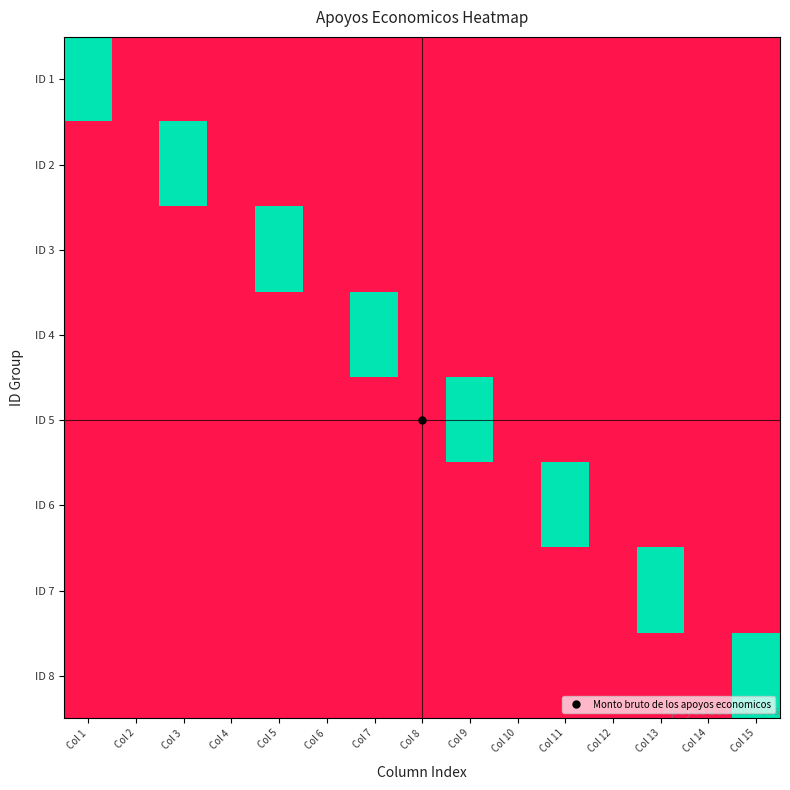

Reading left to right, what are all the values shown in this chart?

ID 1: Col 1=1	Col 2=0	Col 3=0	Col 4=0	Col 5=0	Col 6=0	Col 7=0	Col 8=0	Col 9=0	Col 10=0	Col 11=0	Col 12=0	Col 13=0	Col 14=0	Col 15=0
ID 2: Col 1=0	Col 2=0	Col 3=1	Col 4=0	Col 5=0	Col 6=0	Col 7=0	Col 8=0	Col 9=0	Col 10=0	Col 11=0	Col 12=0	Col 13=0	Col 14=0	Col 15=0
ID 3: Col 1=0	Col 2=0	Col 3=0	Col 4=0	Col 5=1	Col 6=0	Col 7=0	Col 8=0	Col 9=0	Col 10=0	Col 11=0	Col 12=0	Col 13=0	Col 14=0	Col 15=0
ID 4: Col 1=0	Col 2=0	Col 3=0	Col 4=0	Col 5=0	Col 6=0	Col 7=1	Col 8=0	Col 9=0	Col 10=0	Col 11=0	Col 12=0	Col 13=0	Col 14=0	Col 15=0
ID 5: Col 1=0	Col 2=0	Col 3=0	Col 4=0	Col 5=0	Col 6=0	Col 7=0	Col 8=0	Col 9=1	Col 10=0	Col 11=0	Col 12=0	Col 13=0	Col 14=0	Col 15=0
ID 6: Col 1=0	Col 2=0	Col 3=0	Col 4=0	Col 5=0	Col 6=0	Col 7=0	Col 8=0	Col 9=0	Col 10=0	Col 11=1	Col 12=0	Col 13=0	Col 14=0	Col 15=0
ID 7: Col 1=0	Col 2=0	Col 3=0	Col 4=0	Col 5=0	Col 6=0	Col 7=0	Col 8=0	Col 9=0	Col 10=0	Col 11=0	Col 12=0	Col 13=1	Col 14=0	Col 15=0
ID 8: Col 1=0	Col 2=0	Col 3=0	Col 4=0	Col 5=0	Col 6=0	Col 7=0	Col 8=0	Col 9=0	Col 10=0	Col 11=0	Col 12=0	Col 13=0	Col 14=0	Col 15=1